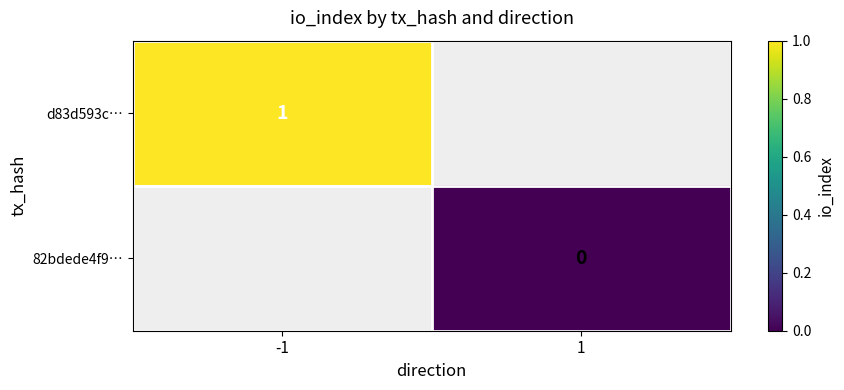

The value of d83d593c… at -1 is 1. True or false?

True